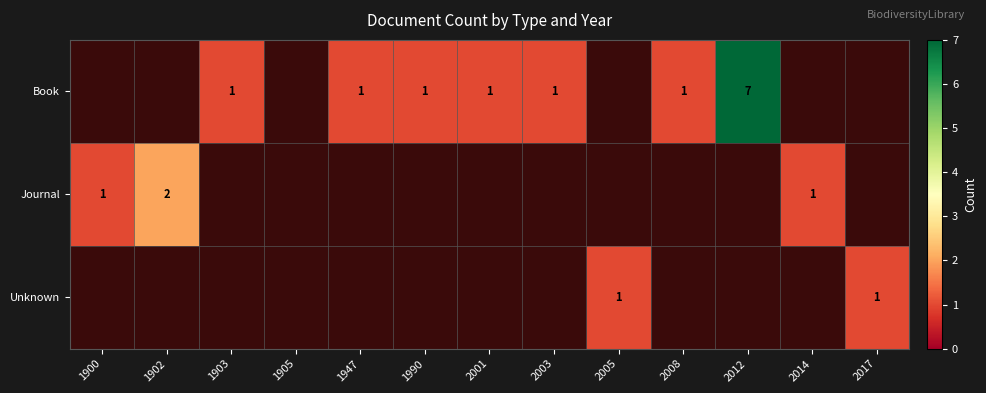

How many series are shown in this chart?

3